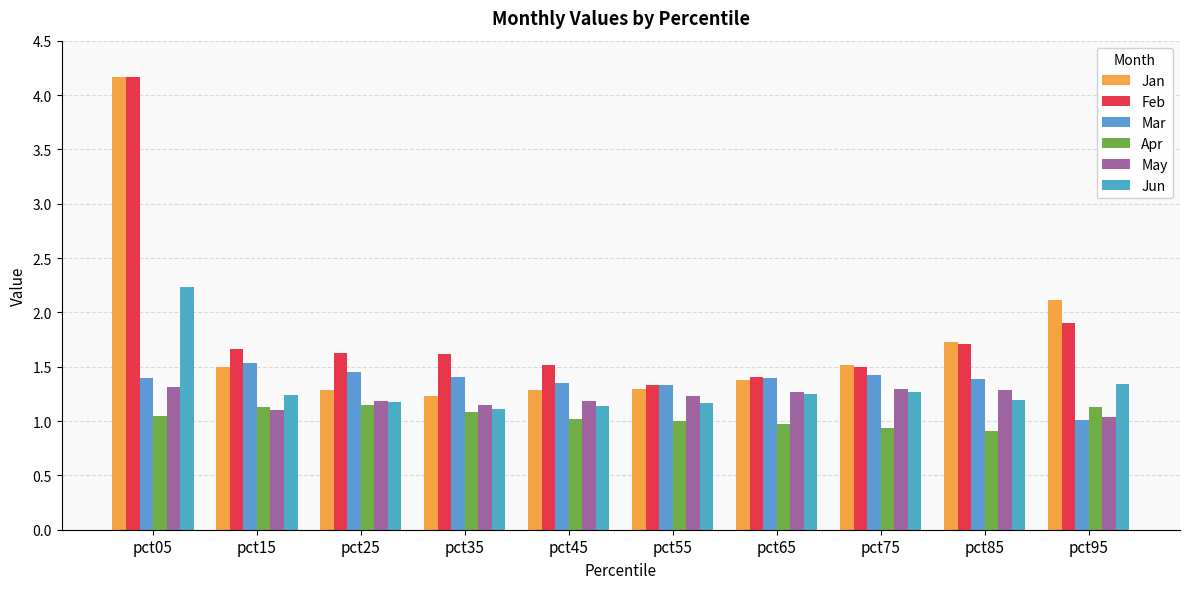

What is the minimum value for Jan?

1.2